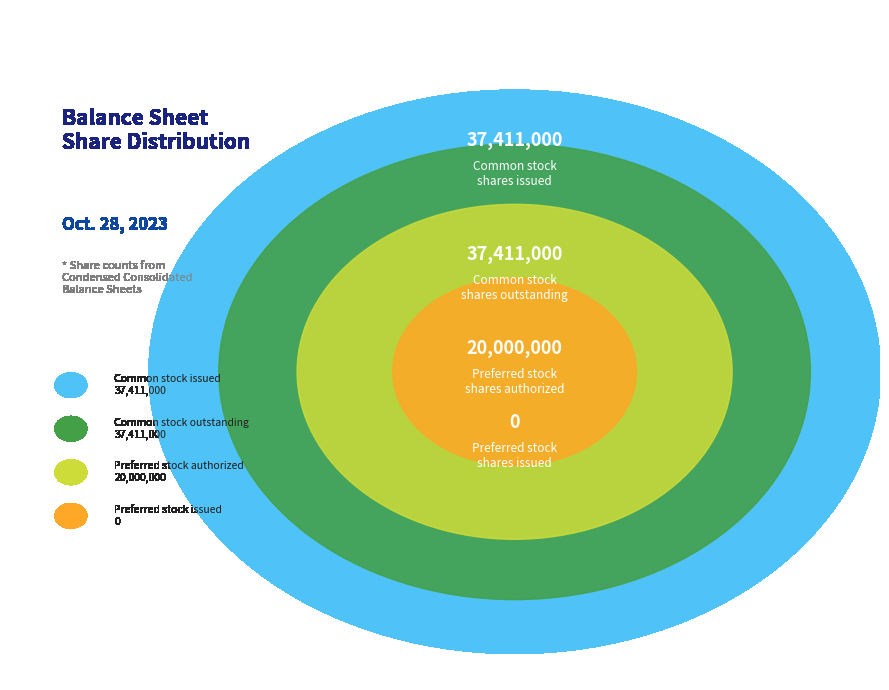

What is the change in value from Common stock, shares outstanding to Preferred stock, shares issued?

-37411000